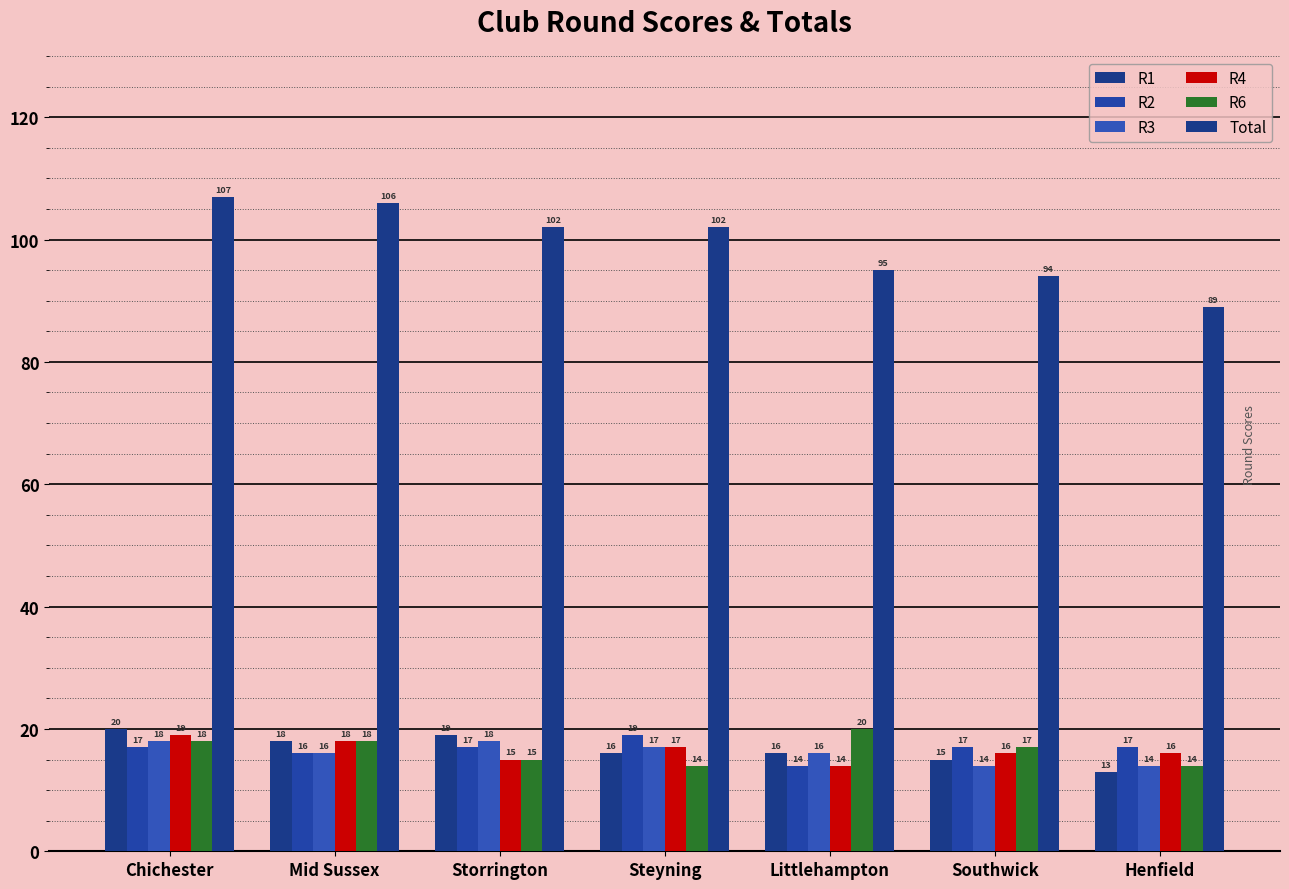

Does the chart contain stacked bars?

No